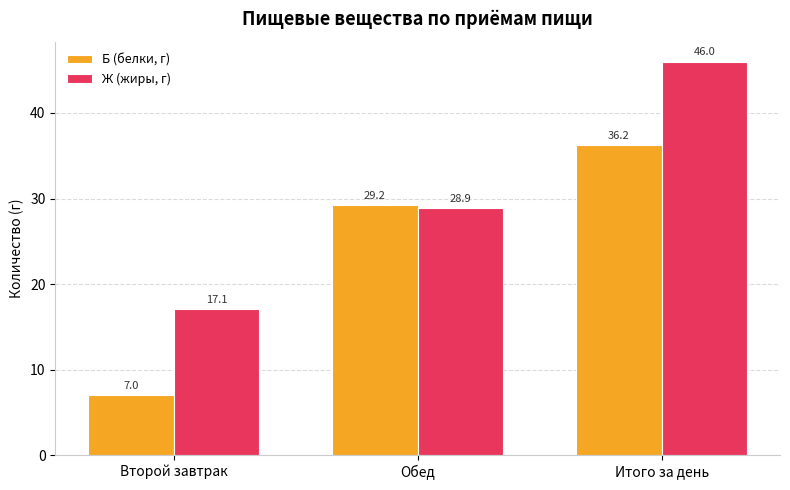

What is the difference between the highest and lowest values at Обед?

0.3